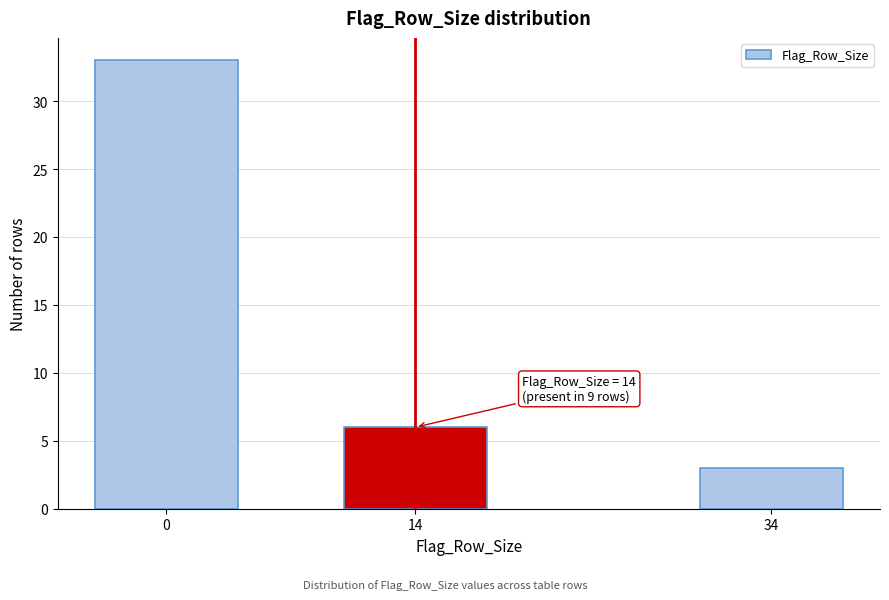

Reading left to right, what are all the values shown in this chart?

0=33	14=6	34=3